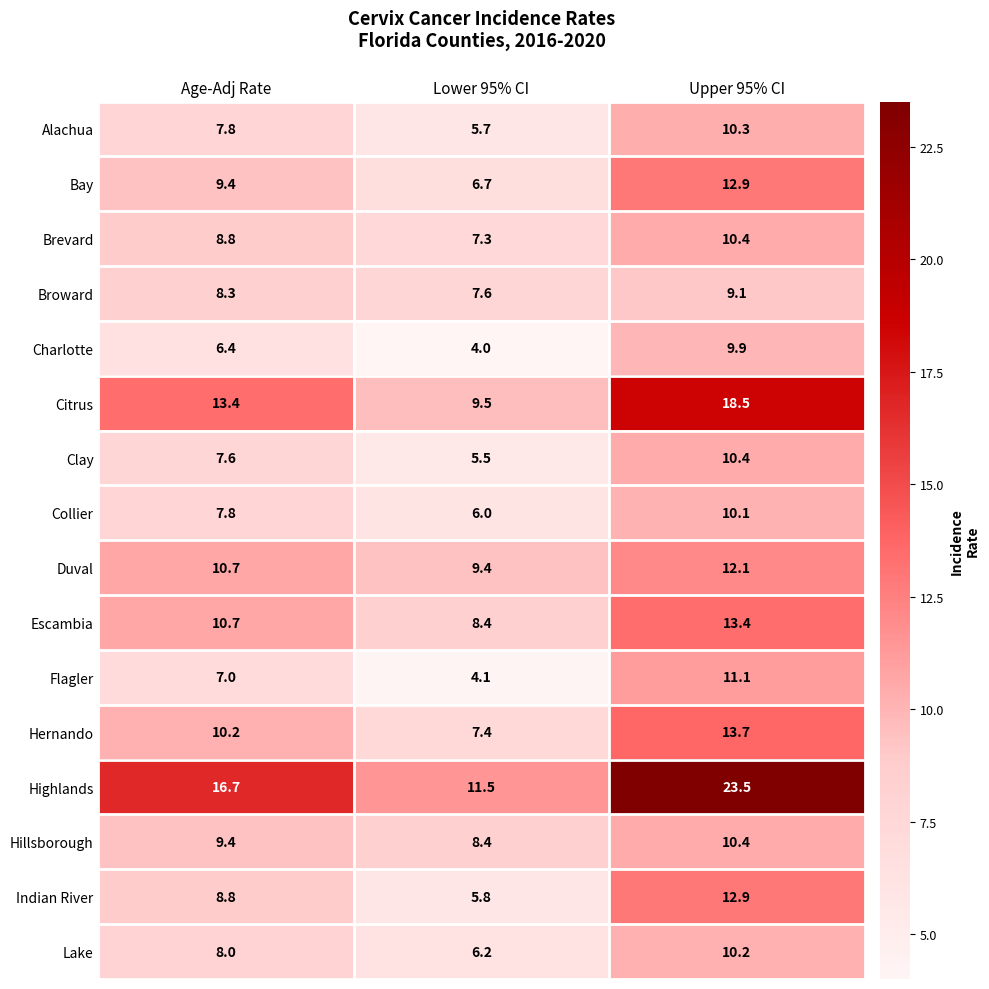

The value of Indian River at Upper 95% CI is 12.9. True or false?

True